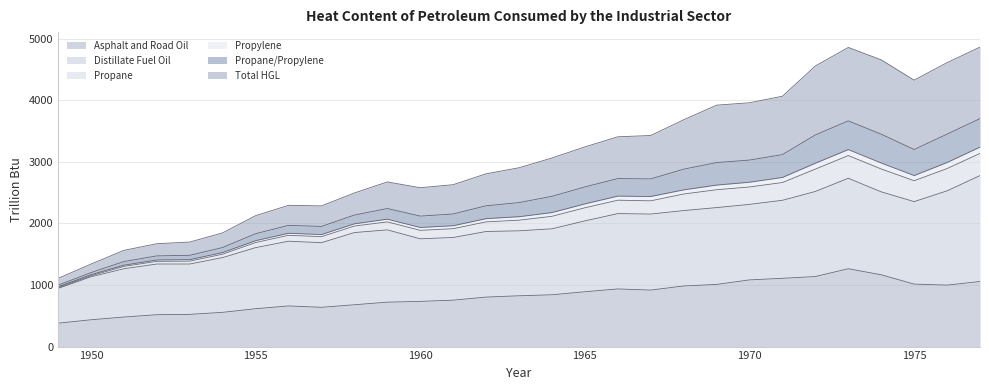

Read the Propane/Propylene value at 1951.

1321.8